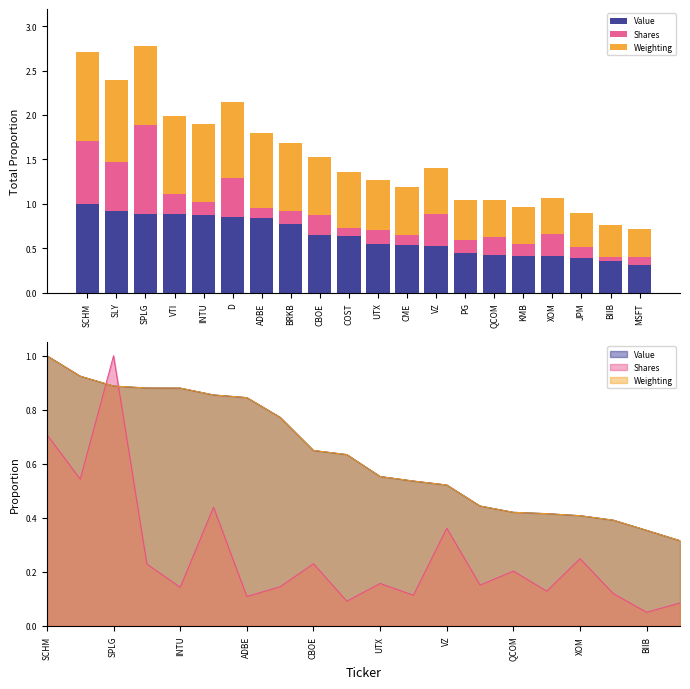

The value of Weighting at CME is 0.5. True or false?

True